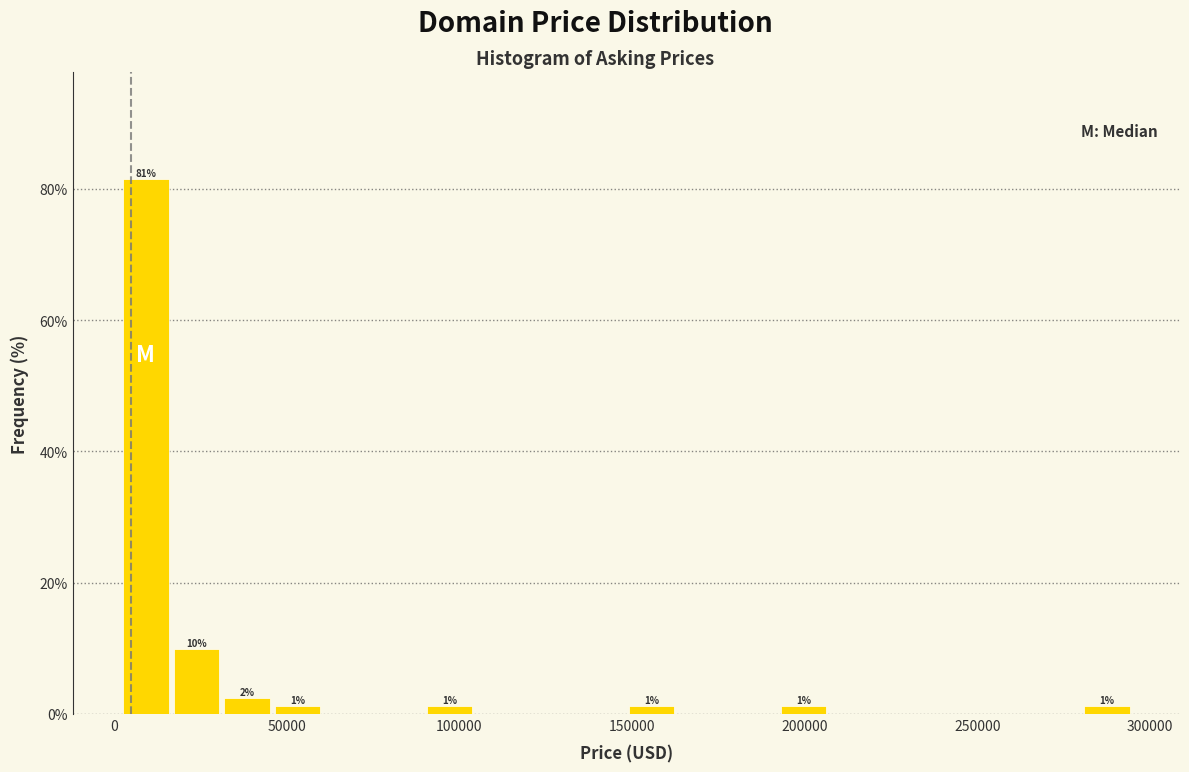

Read against the x-axis, roughly where is the centre of the tallest bar?

10000